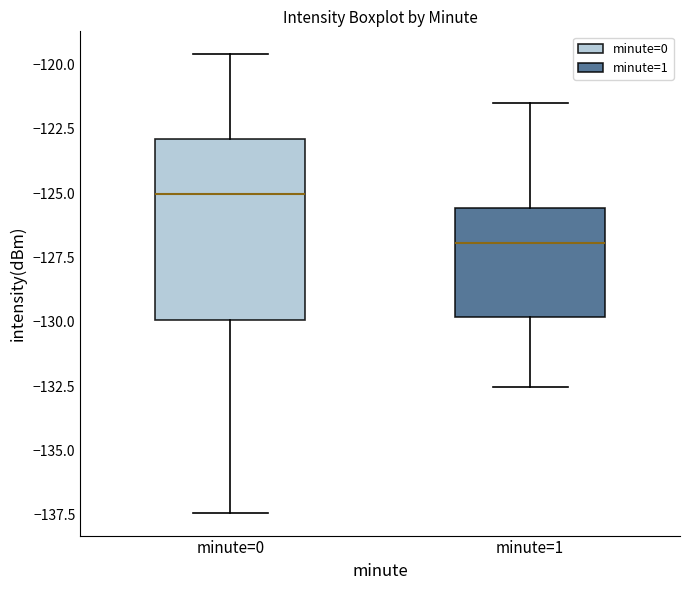

Where does the lower whisker of the box for minute=1 end on the y-axis? The values are not printed on the chart, so give them approximately, as read against the axis.

-132.5